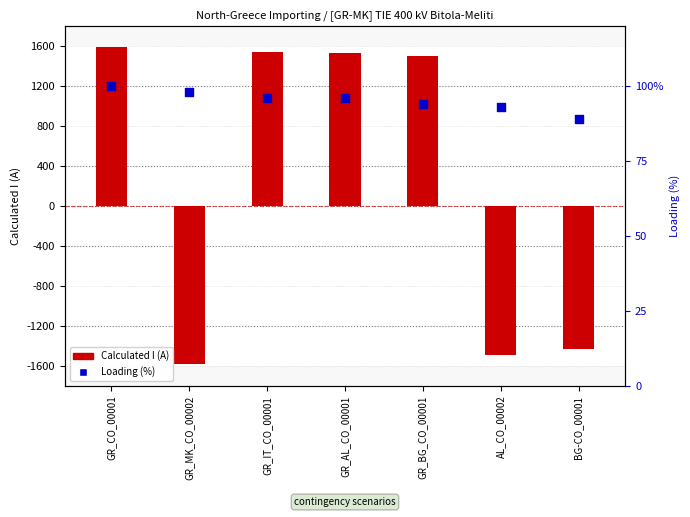

Which series has the largest total across all categories?

Calculated I (A)